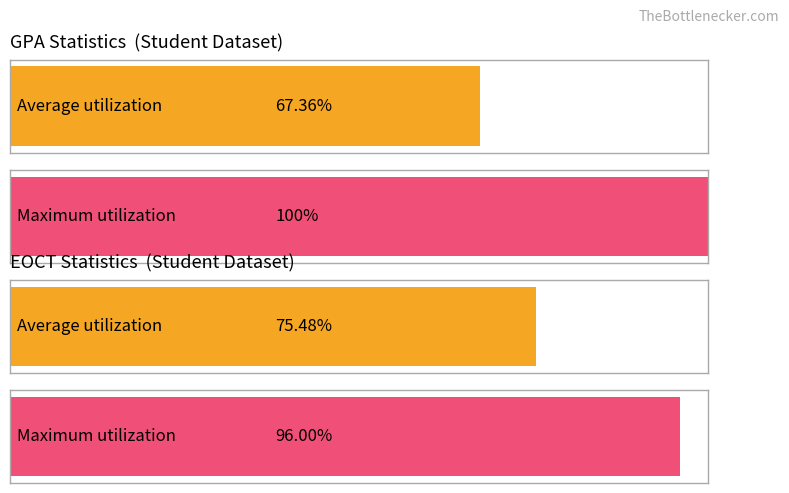

Does the chart contain stacked bars?

No